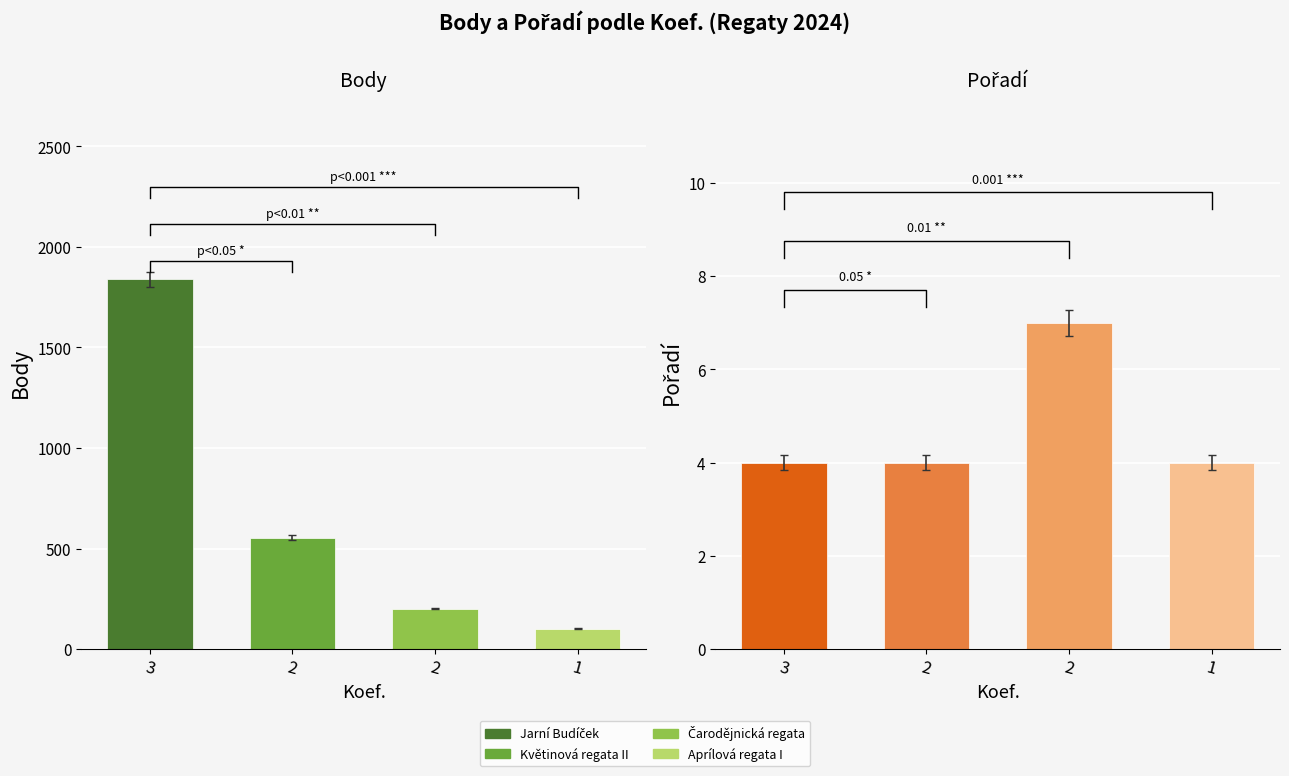

Does the chart contain any negative values?

No